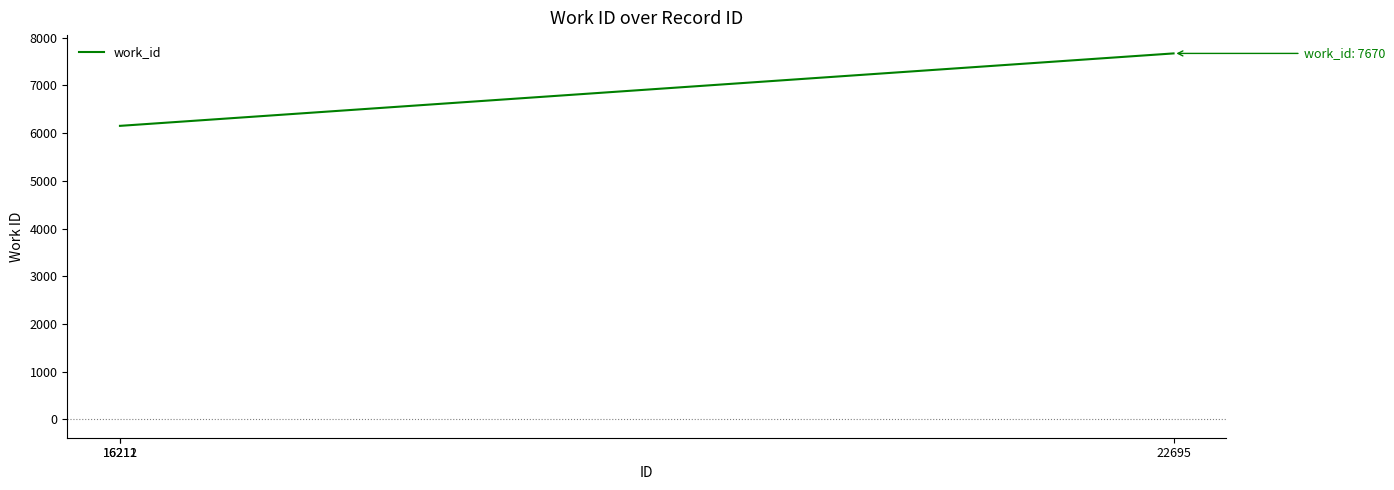

Reading left to right, what are all the values shown in this chart?

6152	6152	7670